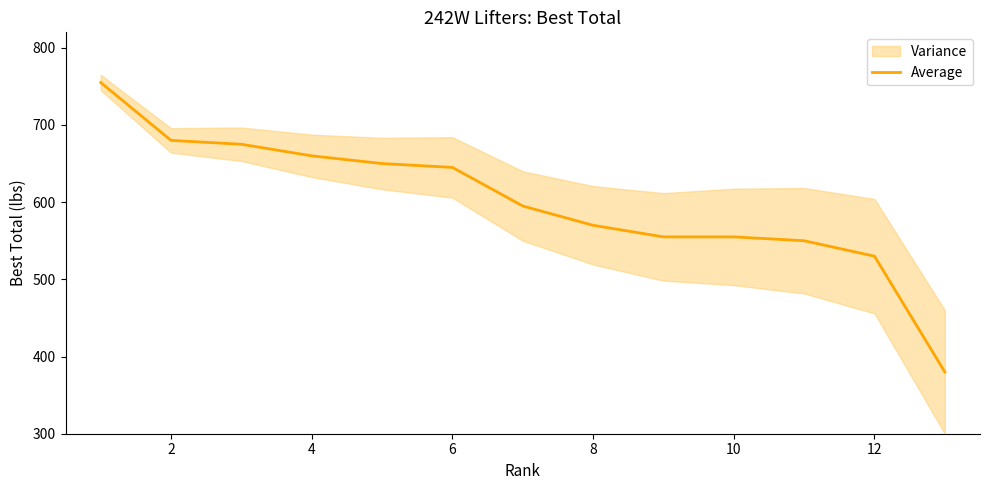

Between 10 and 6, which is larger?

6